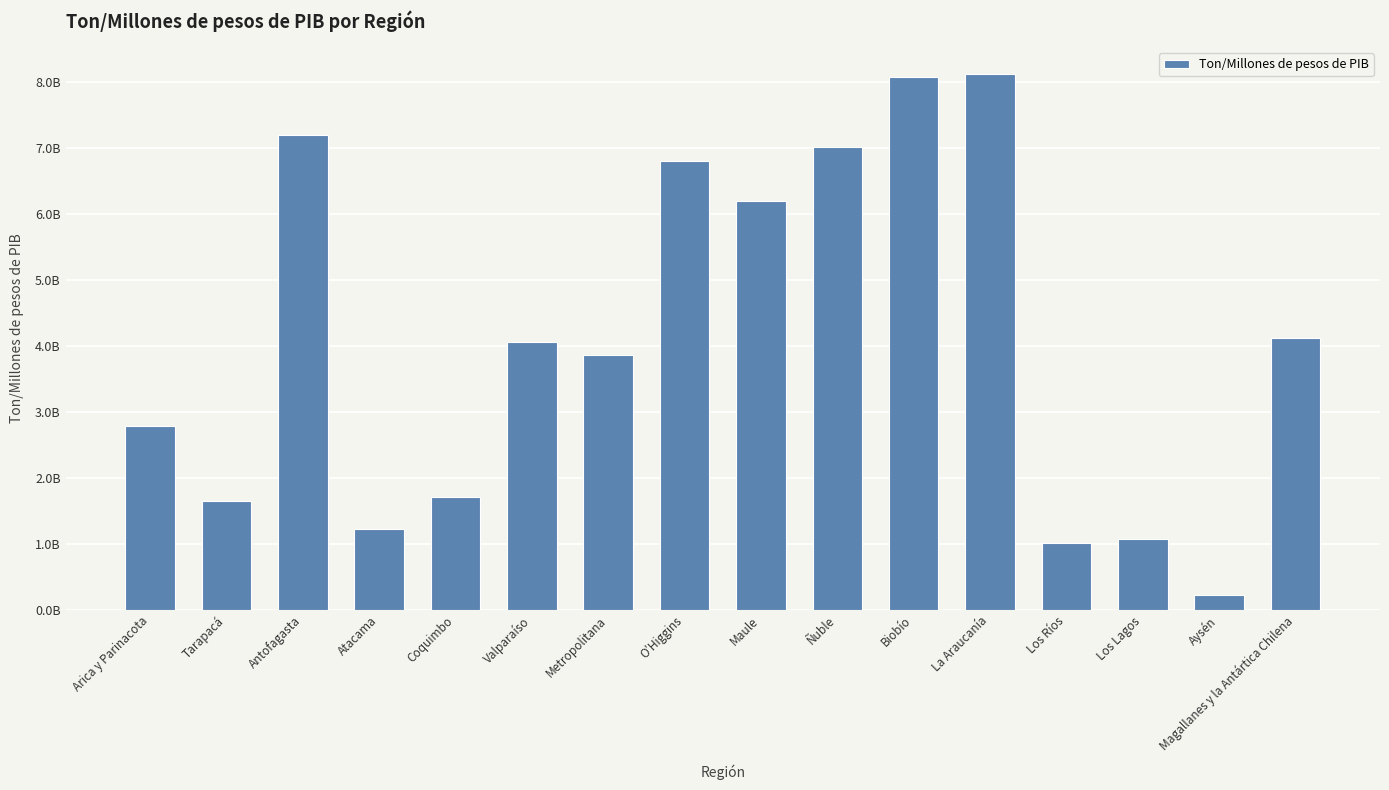

What is the average value?

4071215917